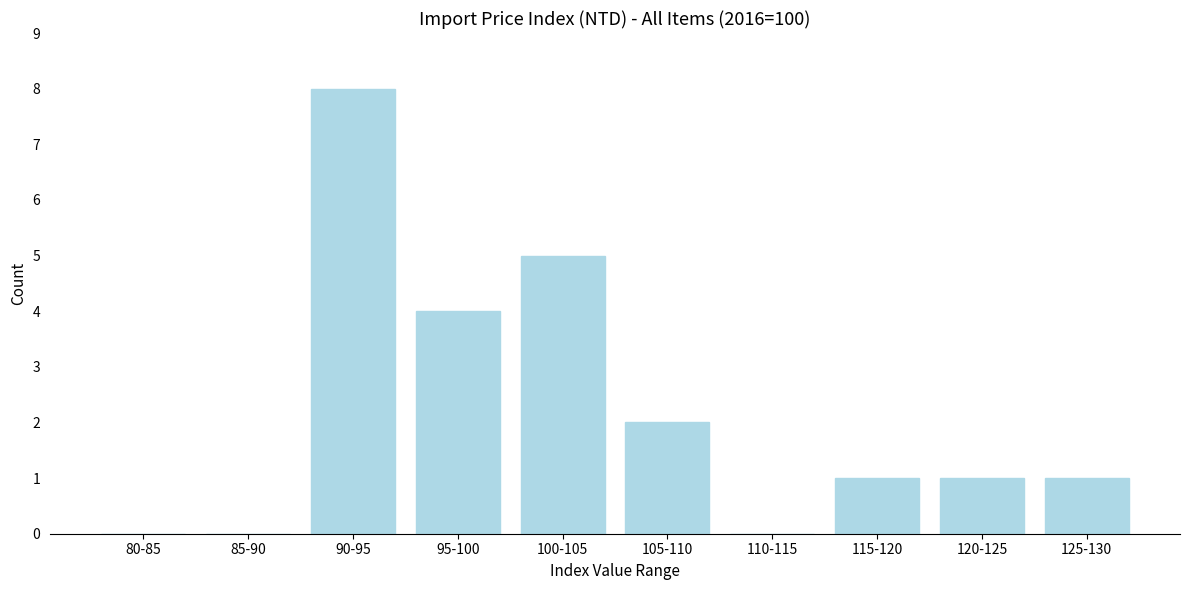

Reading left to right, list all the values displayed in this chart.

80-85=0	85-90=0	90-95=8	95-100=4	100-105=5	105-110=2	110-115=0	115-120=1	120-125=1	125-130=1